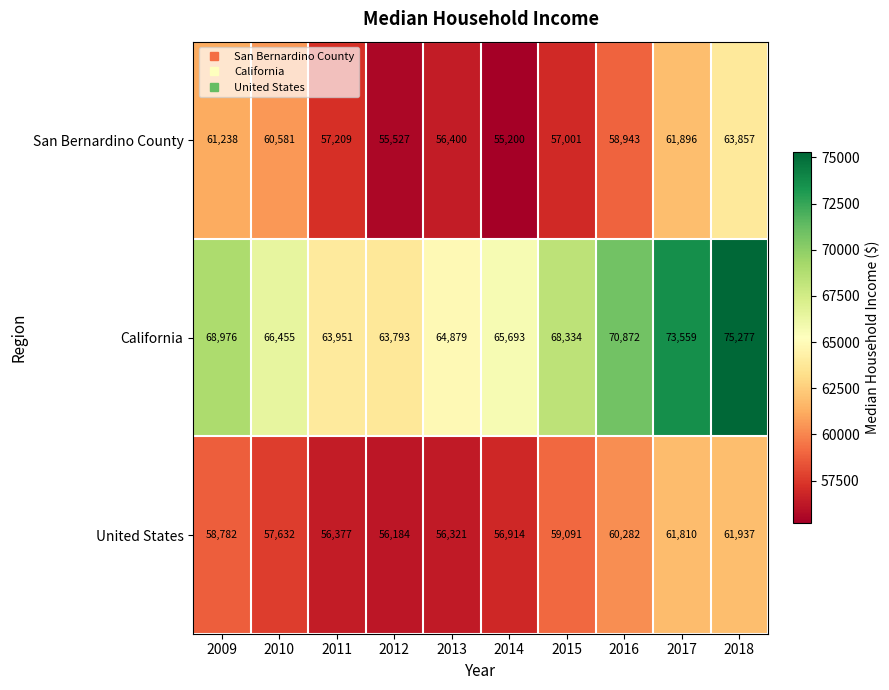

What is the approximate value of United States at 2016?

60282